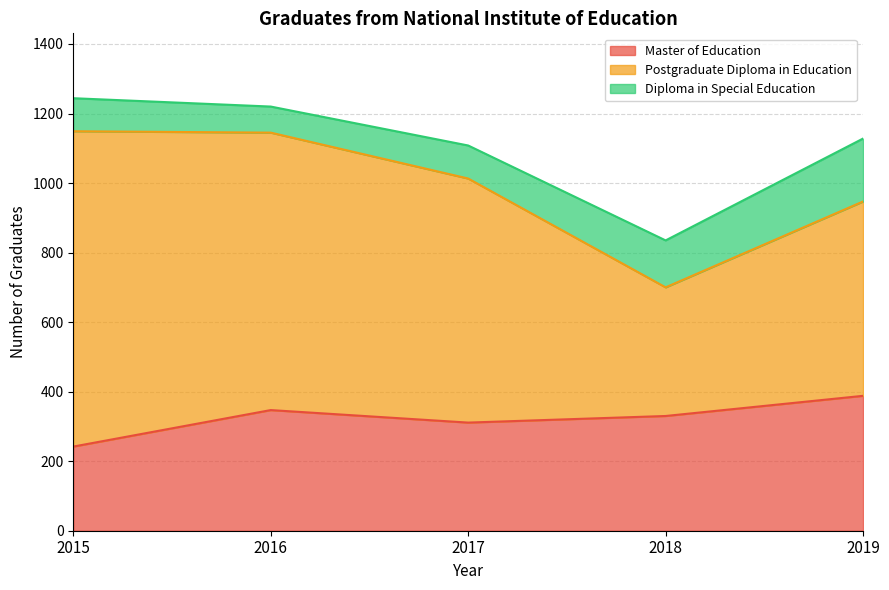

How many interior local valleys does the Master of Education series have?

1